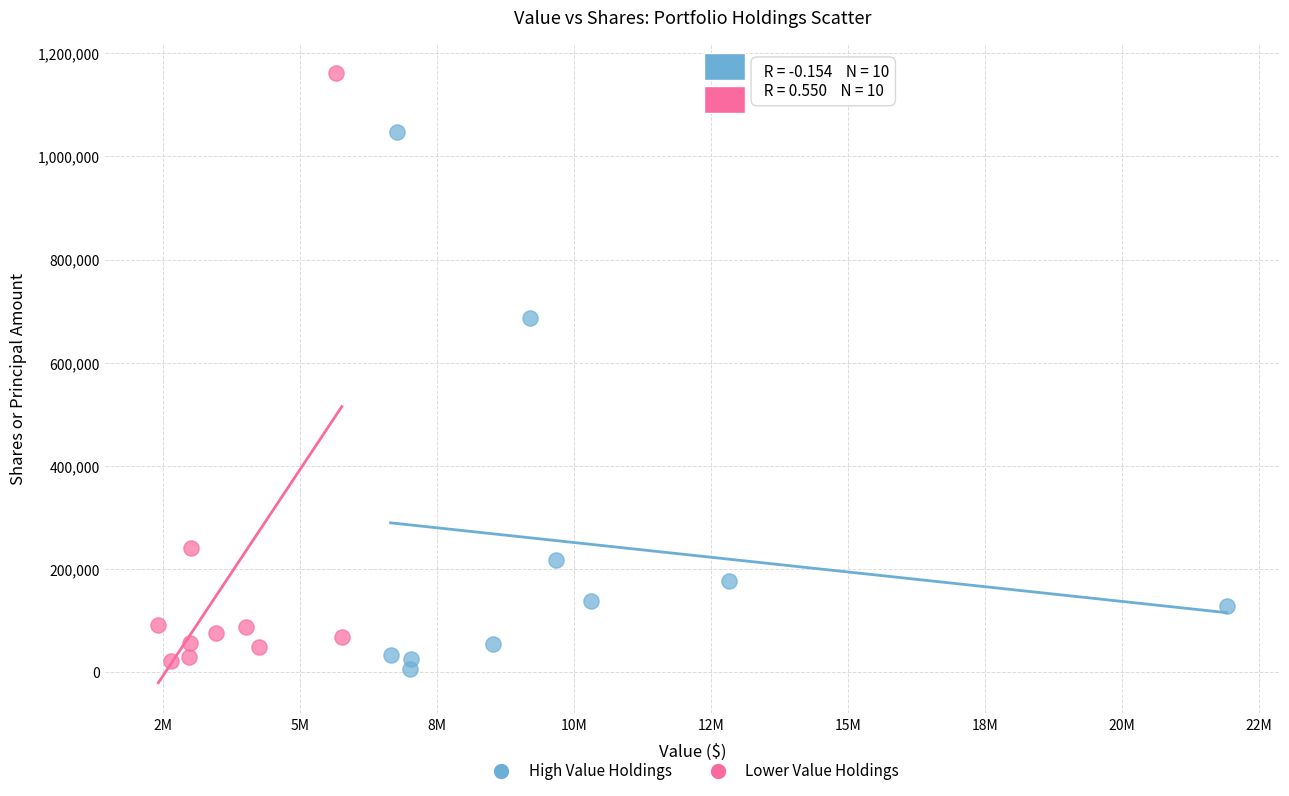

Which series reaches the maximum Y coordinate?

Lower Value Holdings